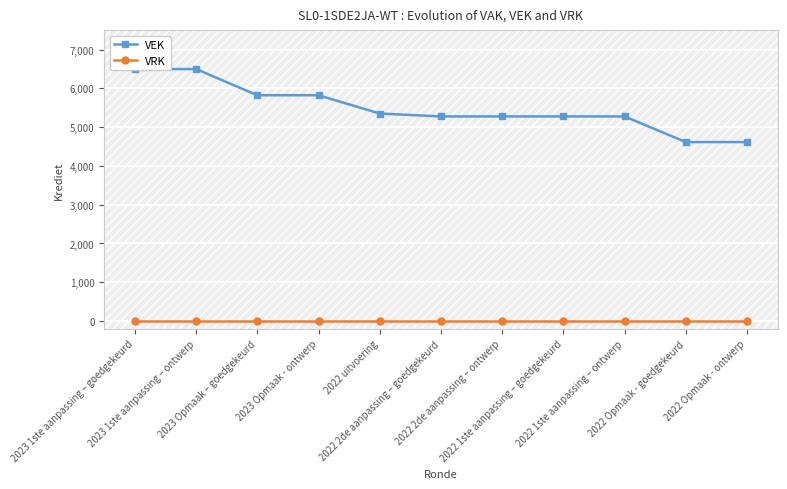

True or false: VEK and VRK cross at least once.

False